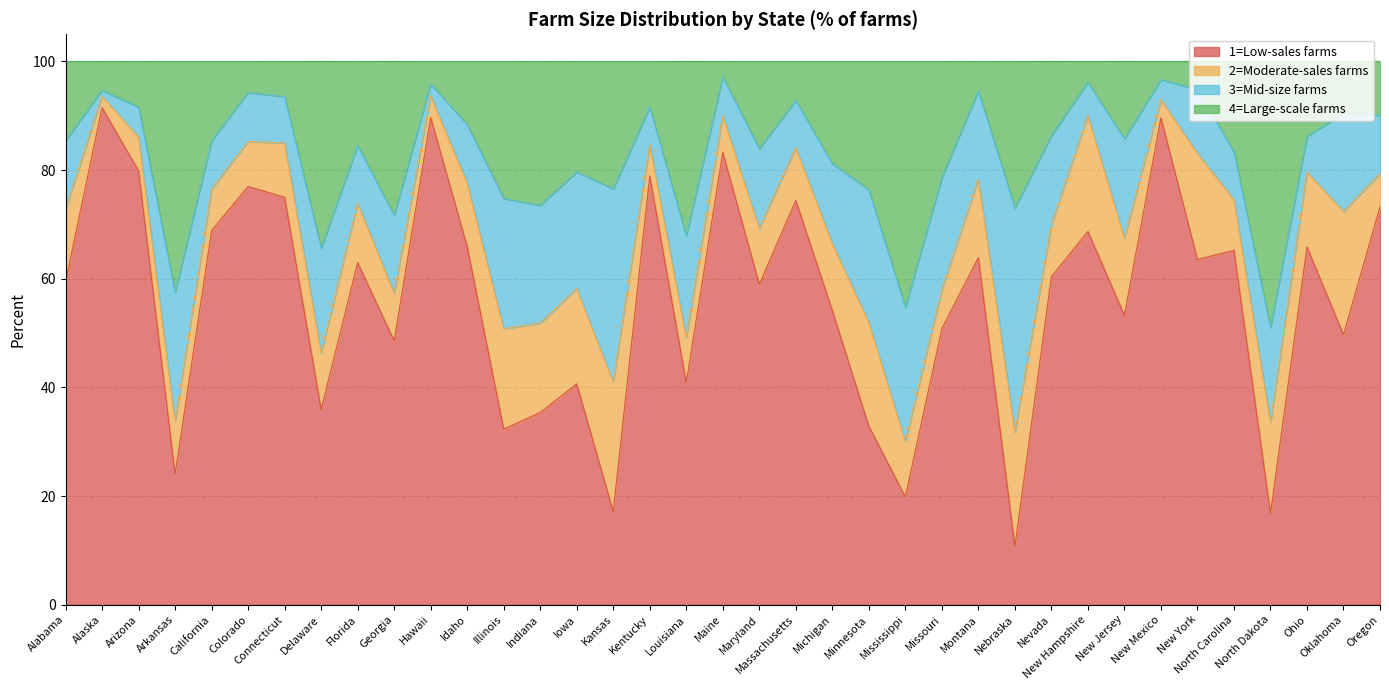

At which category does 1=Low-sales farms reach its first local peak?

Alaska